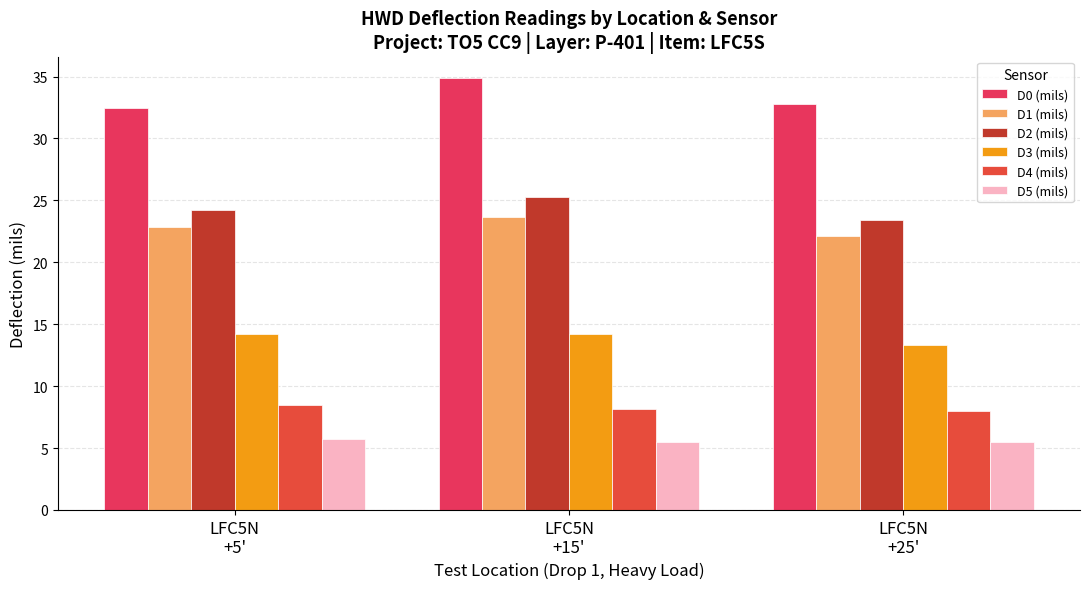

Is the value of D4 (mils) at LFC5N
+5' greater than the value of D2 (mils) at LFC5N
+15'?

No